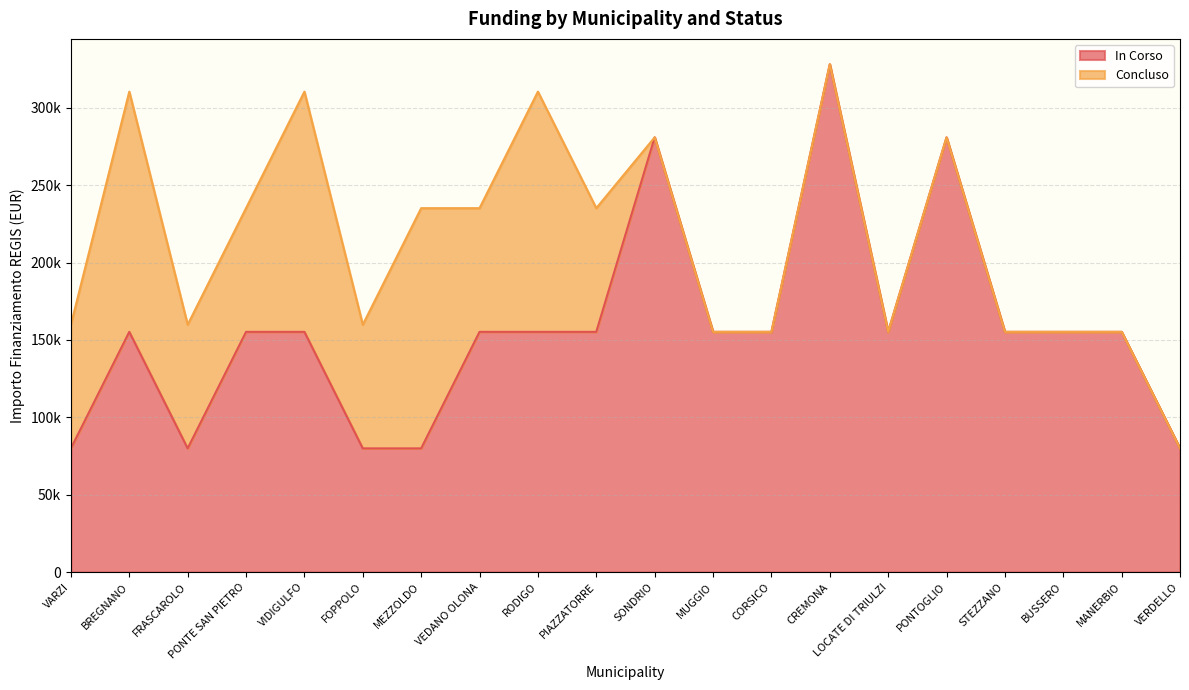

Which has a higher value, MANERBIO or VARZI?

MANERBIO